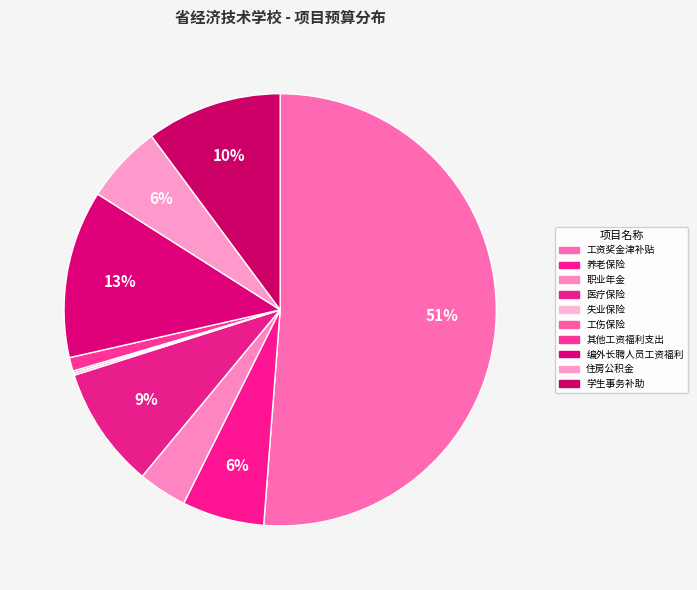

To the nearest percent, what is the difference between the largest and smallest slice percentages?

51%